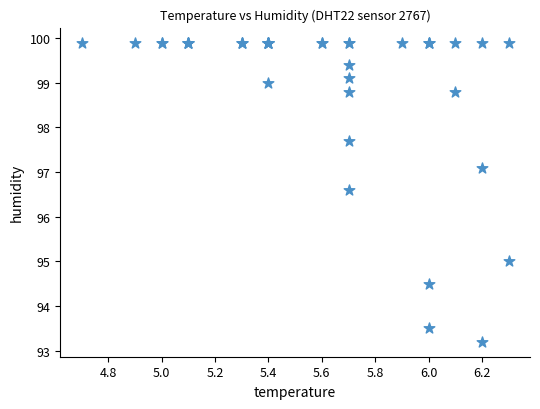

What Y value in the scatter plot is closest to 96?

96.6